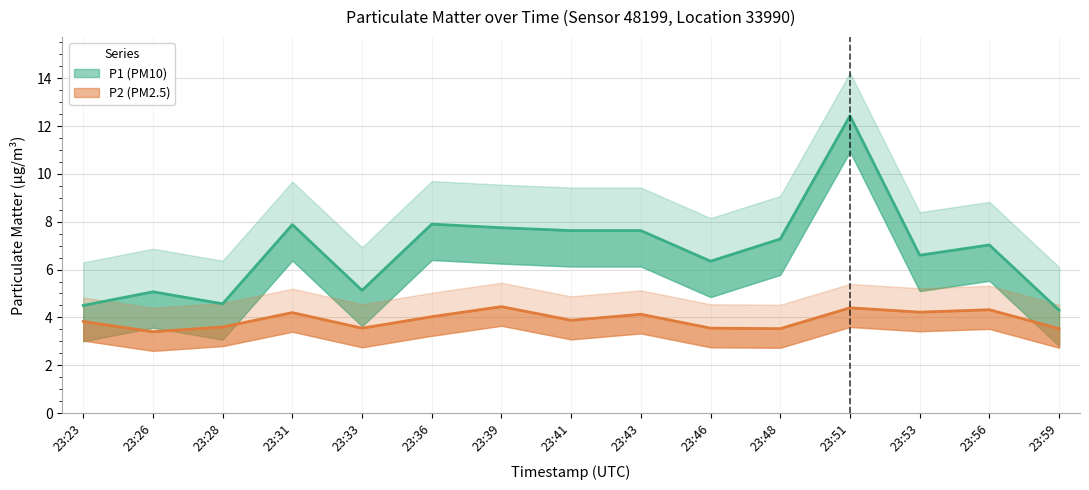

What is the greatest value displayed?

12.4